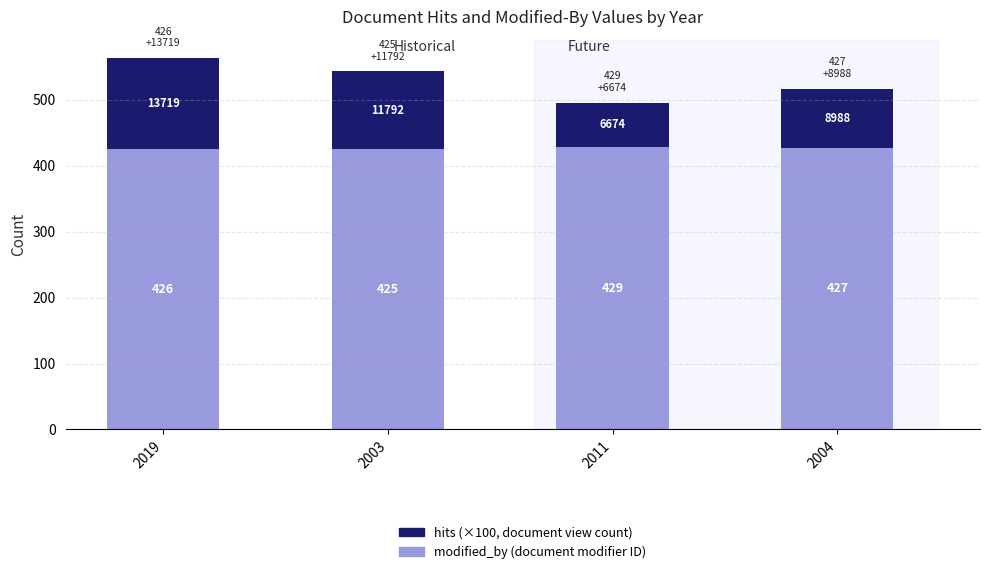

What are all the series names shown in the legend?

hits (×100, document view count), modified_by (document modifier ID)